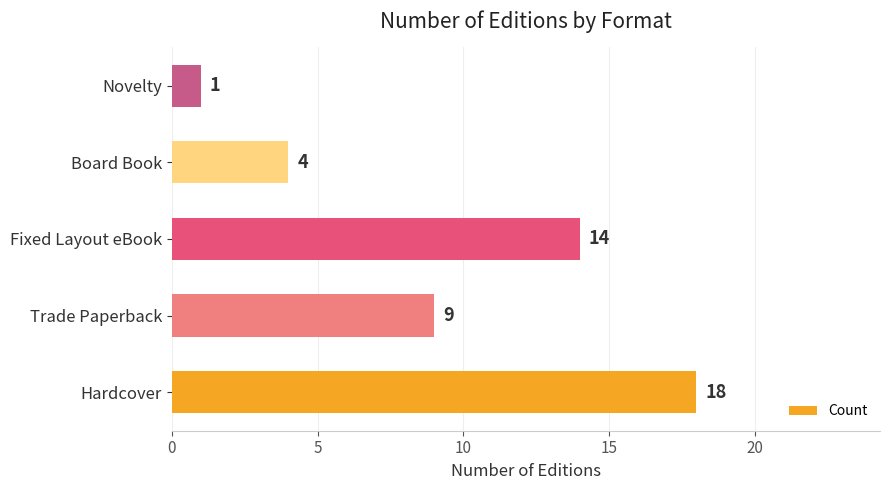

What is the change in value from Board Book to Novelty?

-3